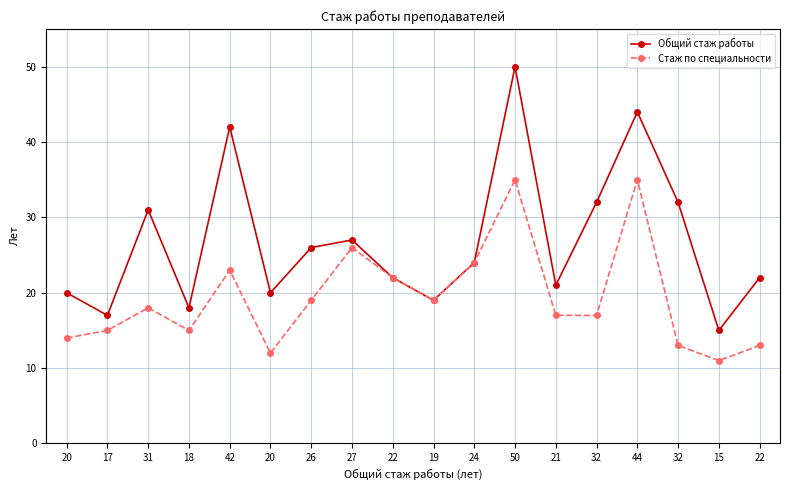

The Общий стаж работы series shows 22 at 22. True or false?

True